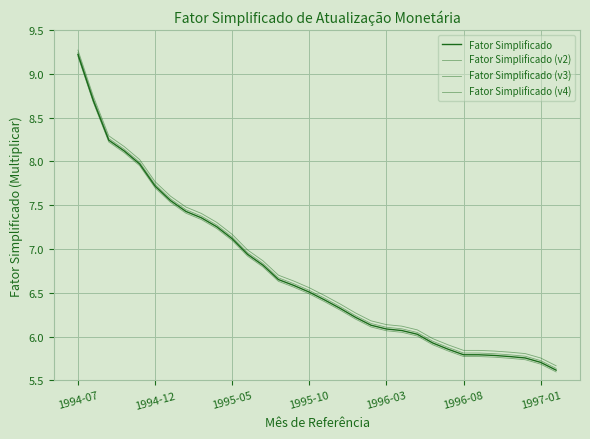

What is the lowest value of the Fator Simplificado (v4) series?

5.7